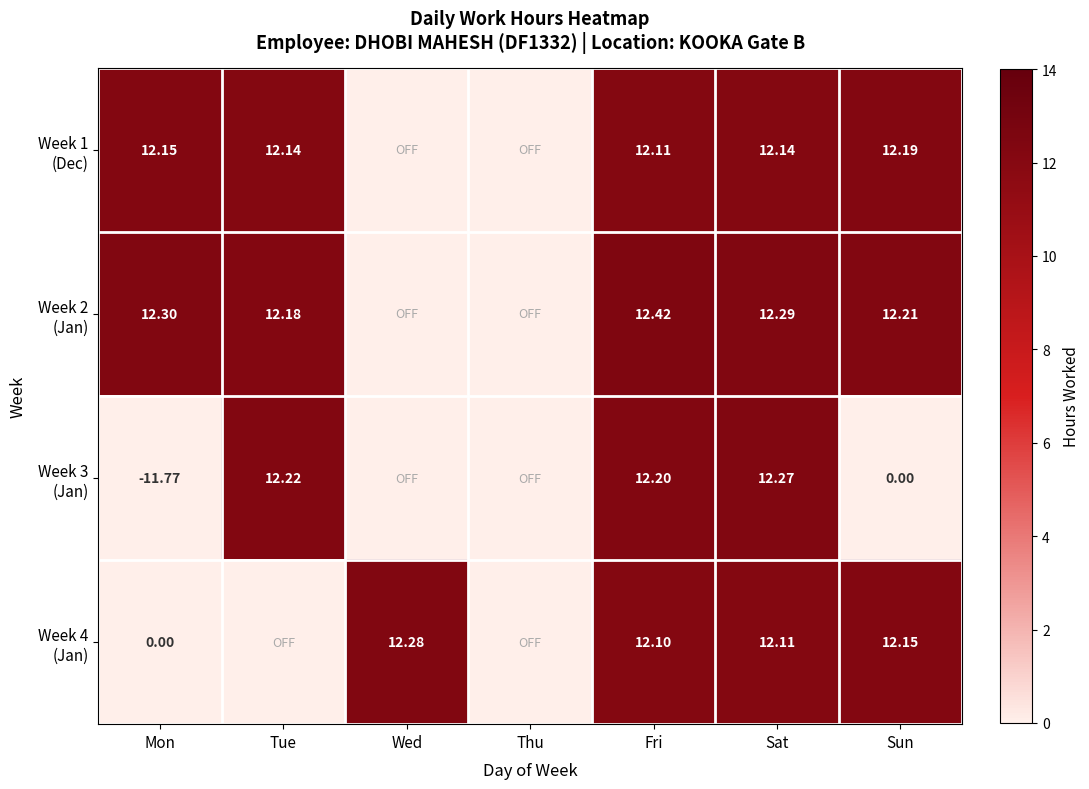

Rank the categories by Week 4 (Jan) value from lowest to highest.

Mon, Tue, Thu, Fri, Sat, Sun, Wed